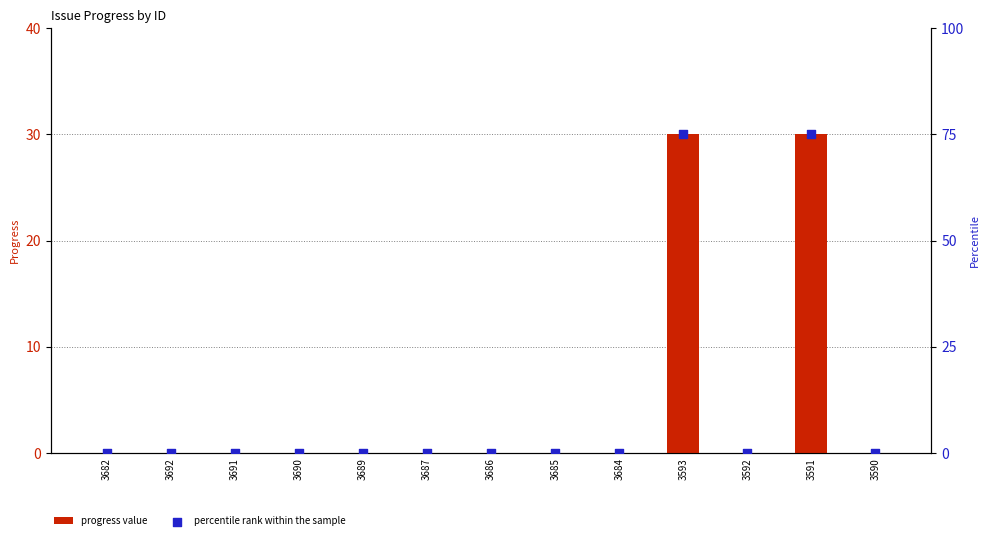

Which series reaches the maximum Y coordinate?

percentile rank within the sample